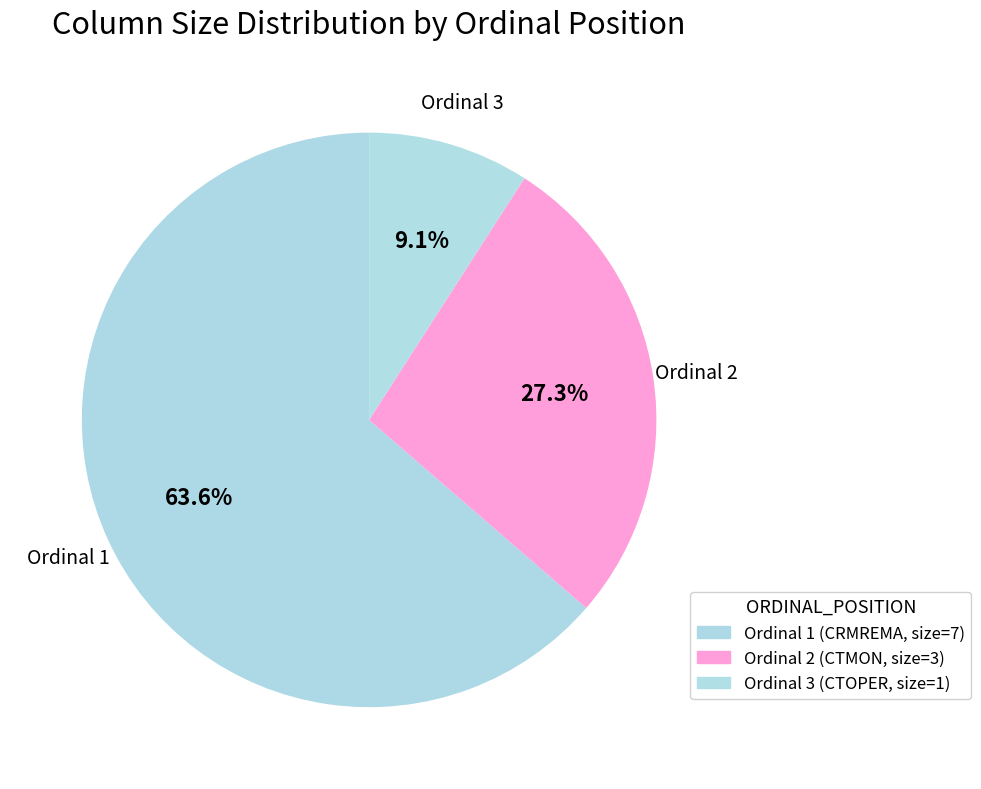

What is the majority slice?

1